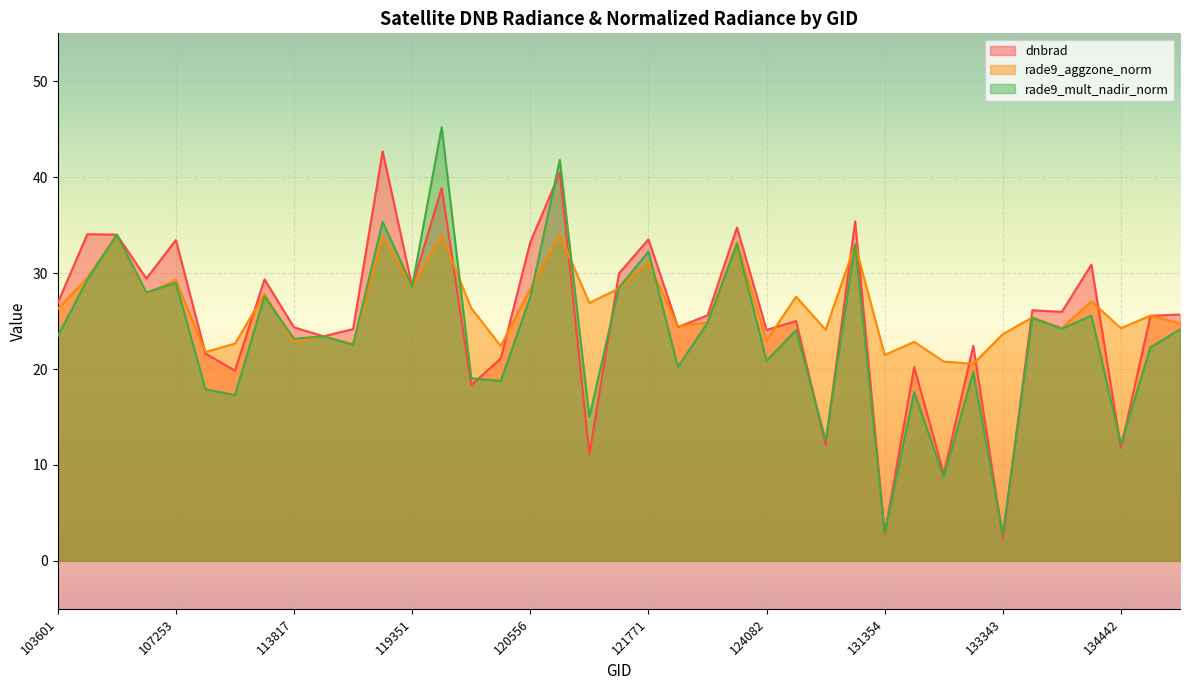

The value of rade9_mult_nadir_norm at 104431 is 22.9. True or false?

False